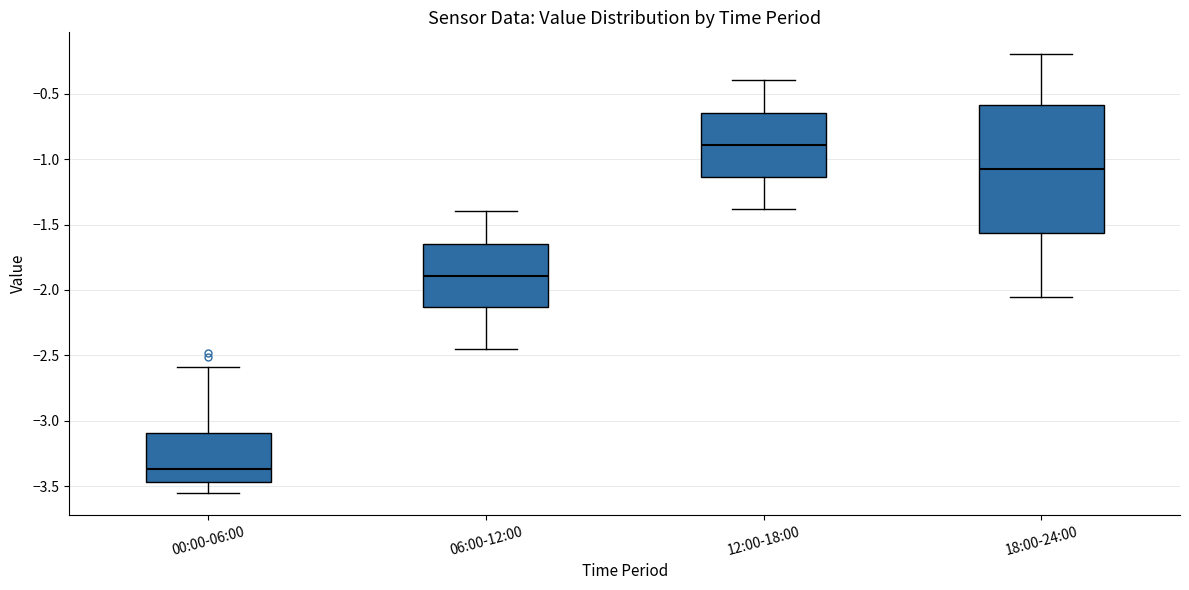

Comparing the boxes themselves (not the whiskers), which one is the tallest?

18:00-24:00